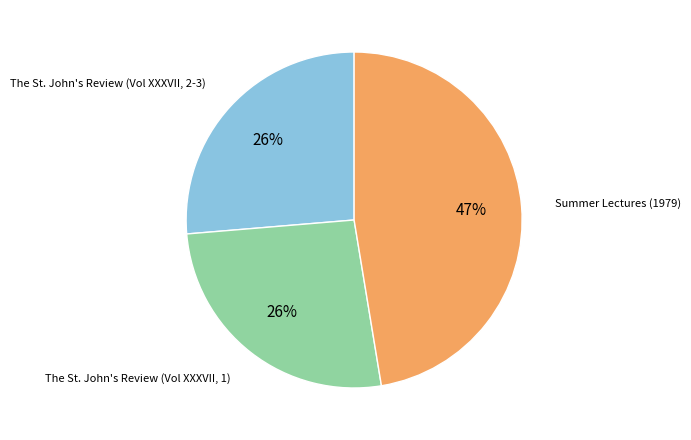

Do Summer Lectures (1979) and The St. John's Review (Vol XXXVII, 1) together represent more than half of the pie?

Yes